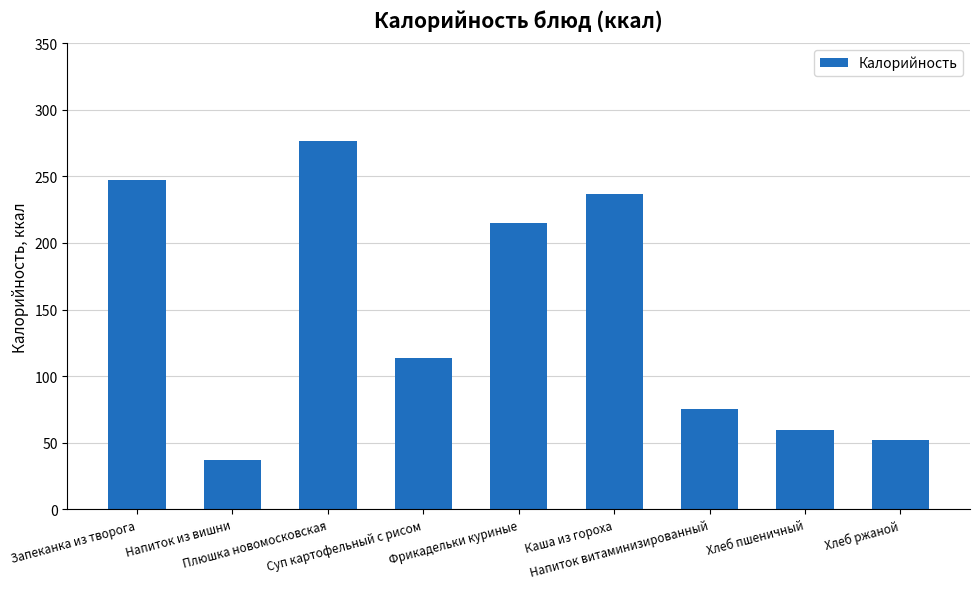

What is the sum of the values at Хлеб ржаной and Запеканка из творога?

299.7